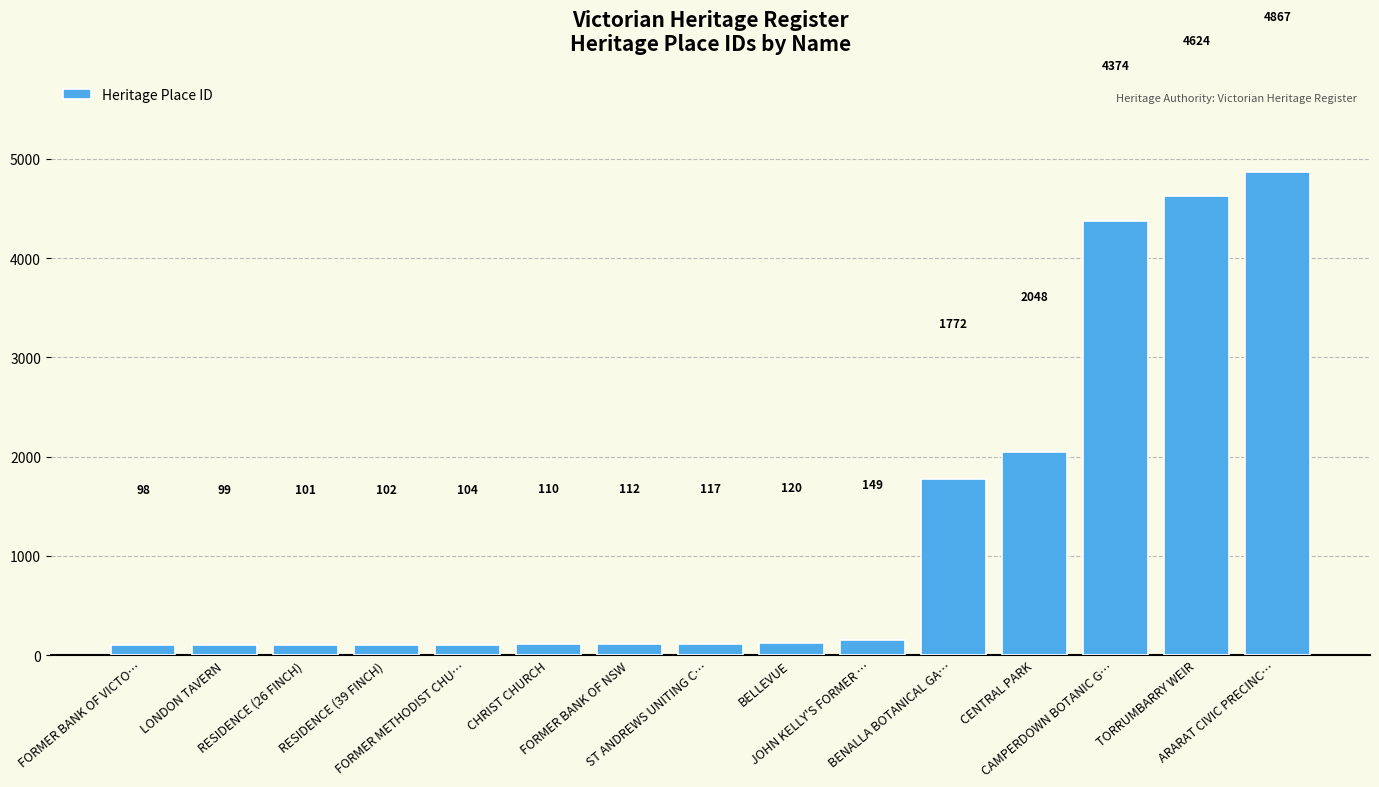

Which has a higher value, ARARAT CIVIC PRECINC… or LONDON TAVERN?

ARARAT CIVIC PRECINC…